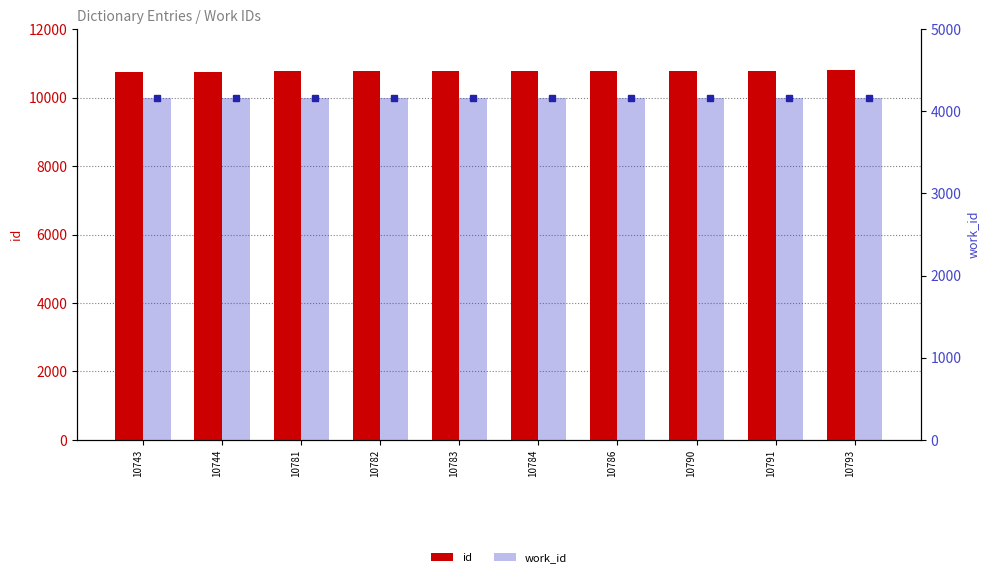

How many bars are there in total?

20